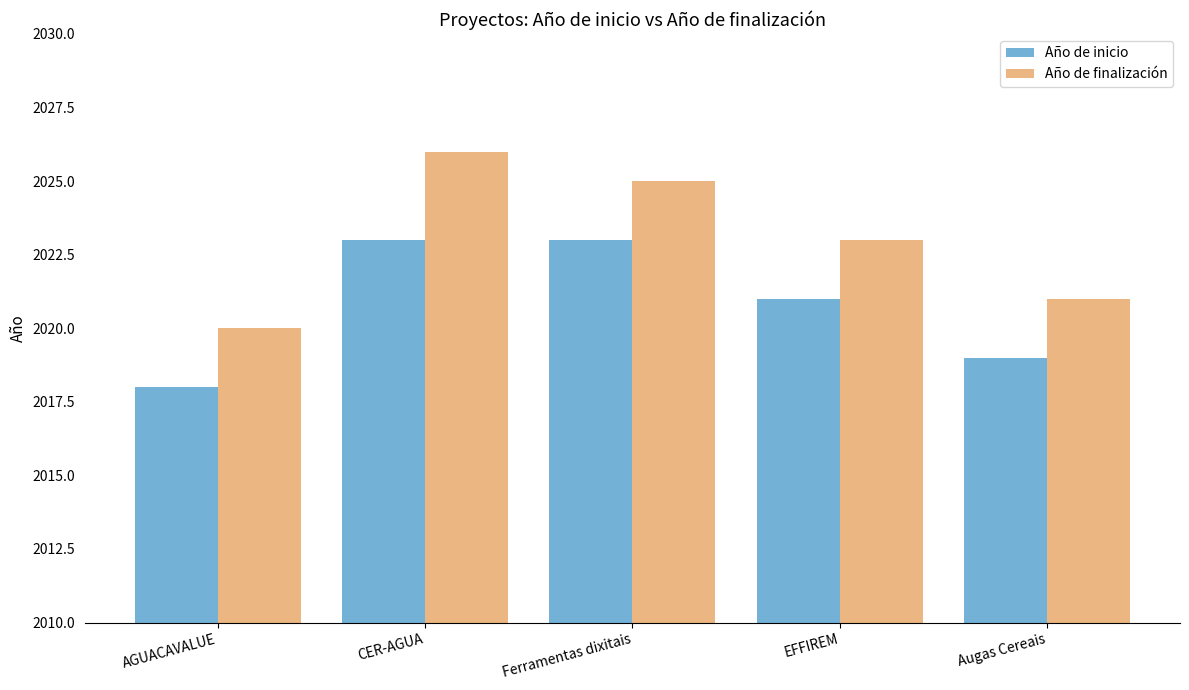

What is the label of the 3rd bar from the right?

Ferramentas dixitais